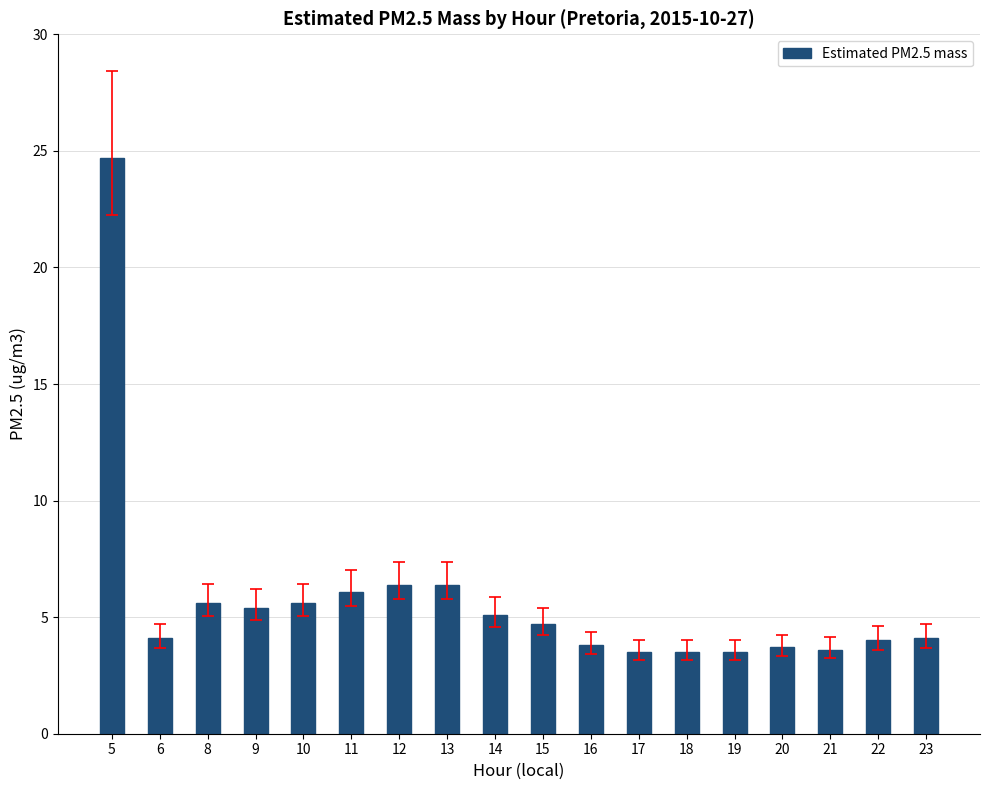

What is the ratio of the value at 9 to the value at 6?

1.3